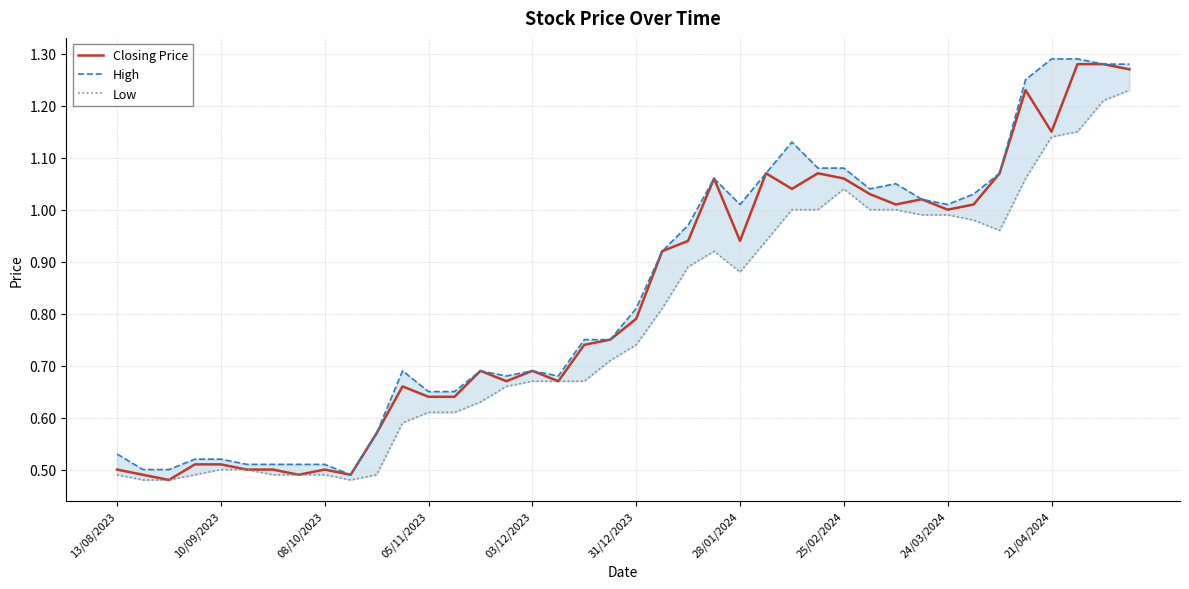

What is the difference between the maximum and minimum values in the High series?

0.8